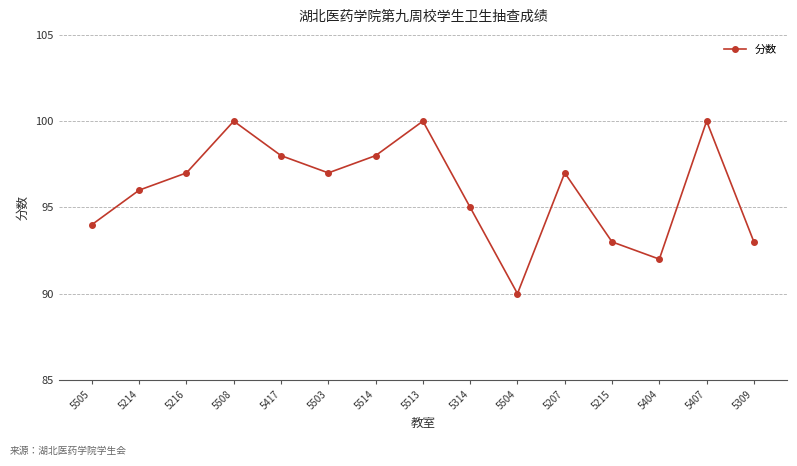

What position from the right is 5505?

15